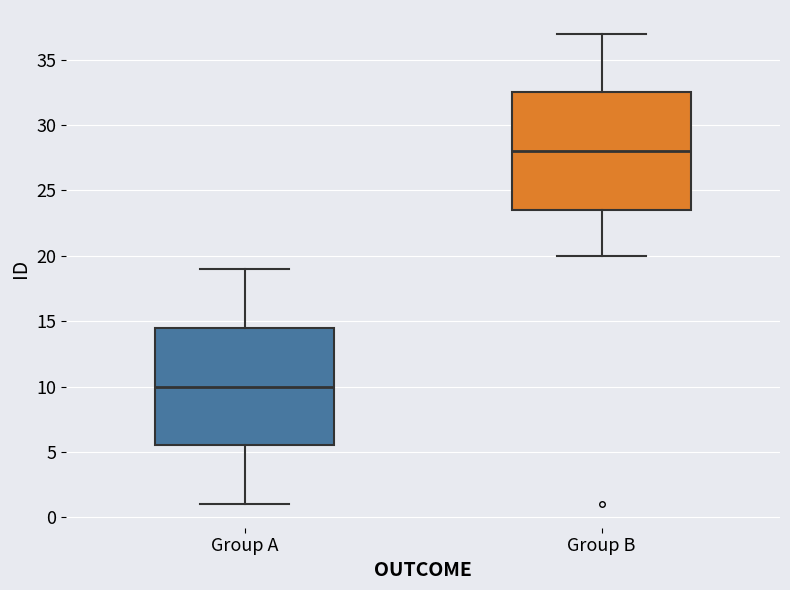

Reading left to right, read every box against the y-axis: the position of its median line, the range the box covers, and the ends of its whiskers. The values are not printed on the chart, so give them approximately, as read against the axis.

Group A: median 10.0, box 5.5 to 14.5, whiskers 1.0 to 19.0
Group B: median 28.0, box 23.5 to 32.5, whiskers 20.0 to 37.0